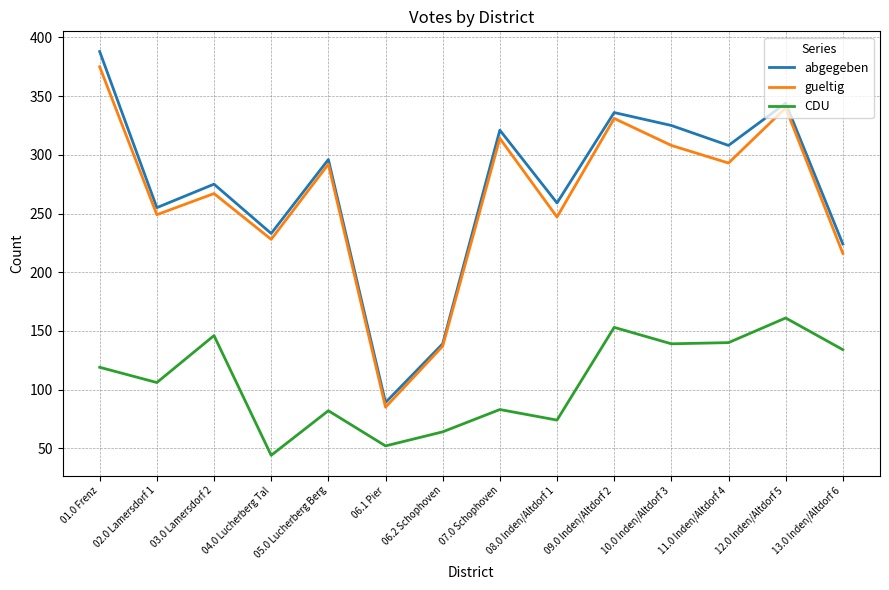

True or false: abgegeben and CDU intersect in this chart.

False